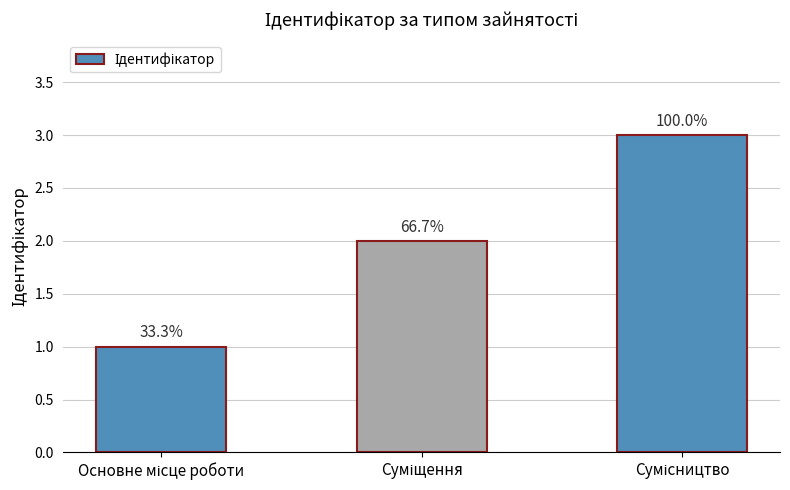

Rank the categories by value from lowest to highest.

Основне місце роботи, Суміщення, Сумісництво